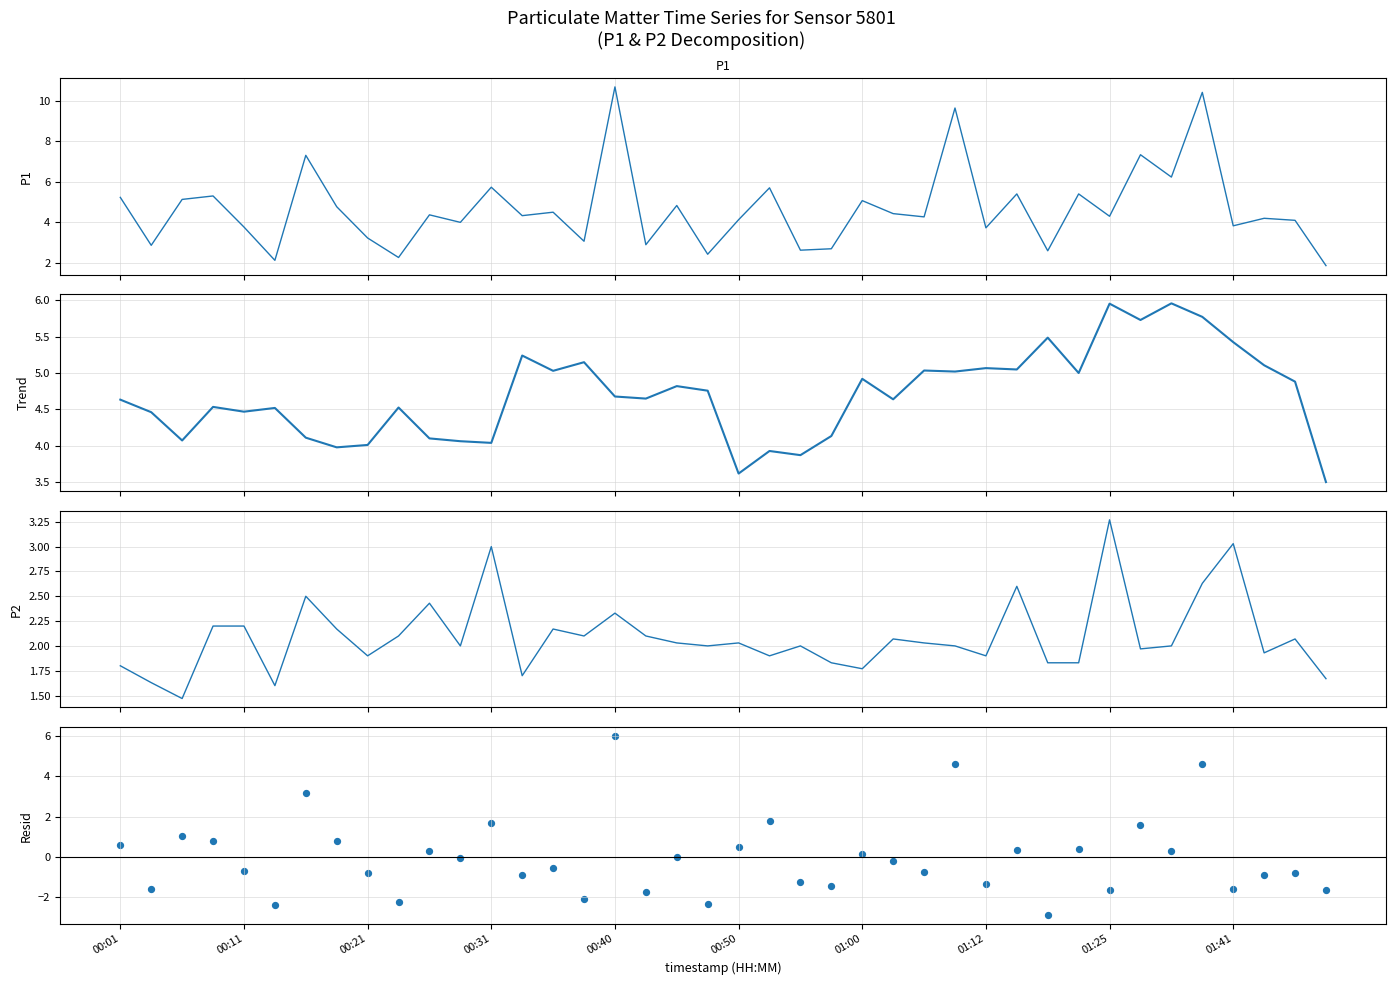

Which series reaches the maximum Y coordinate?

P1